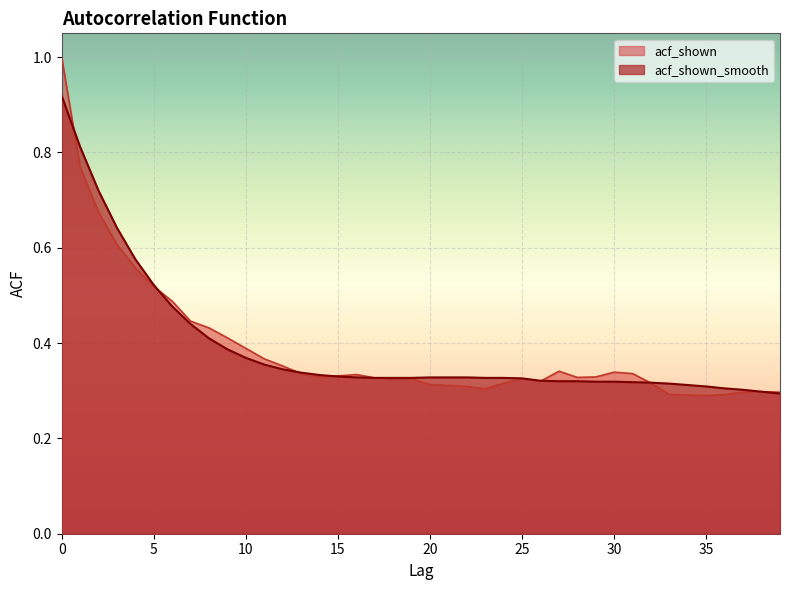

What is the greatest value displayed?

1.0